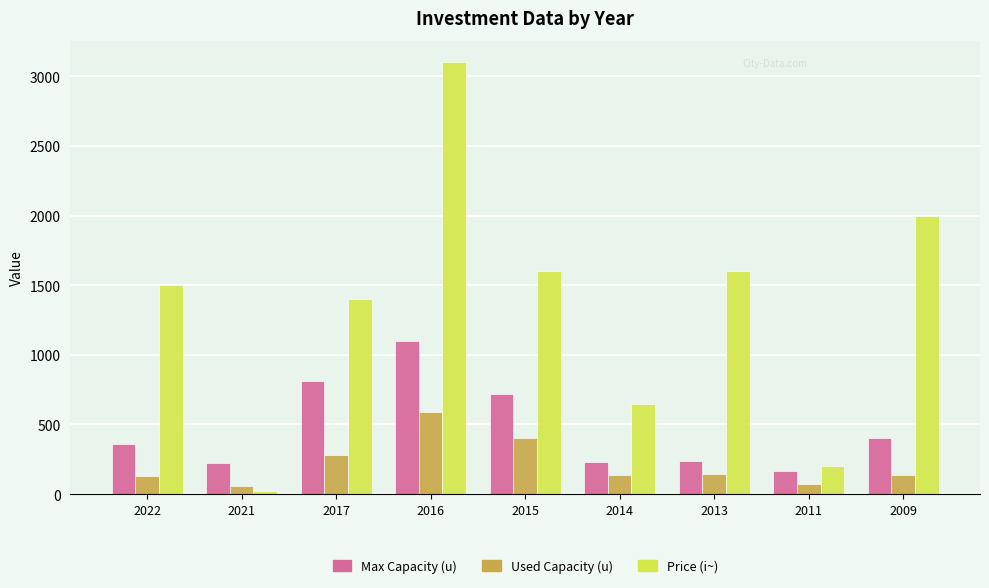

Which series changed the most between 2021 and 2009?

Price (i~)